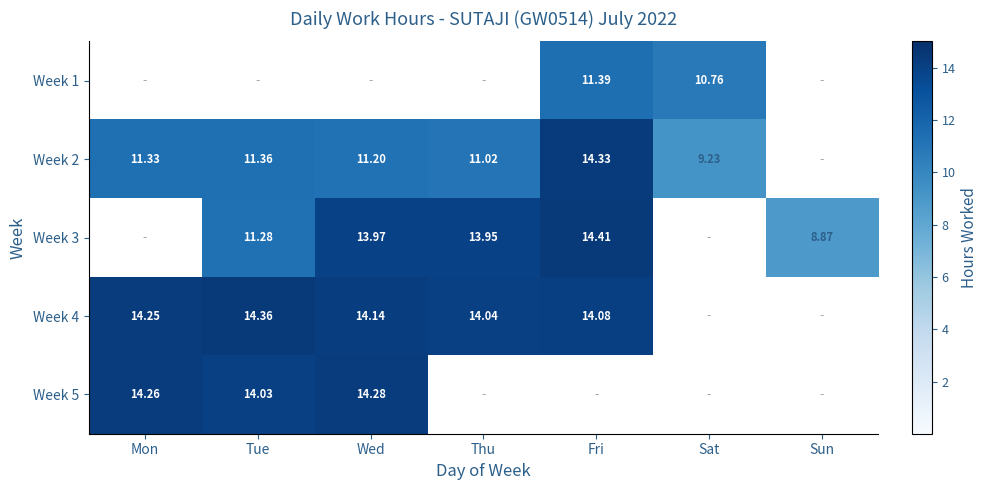

Is the value of Week 5 at Mon greater than the value of Week 2 at Fri?

No